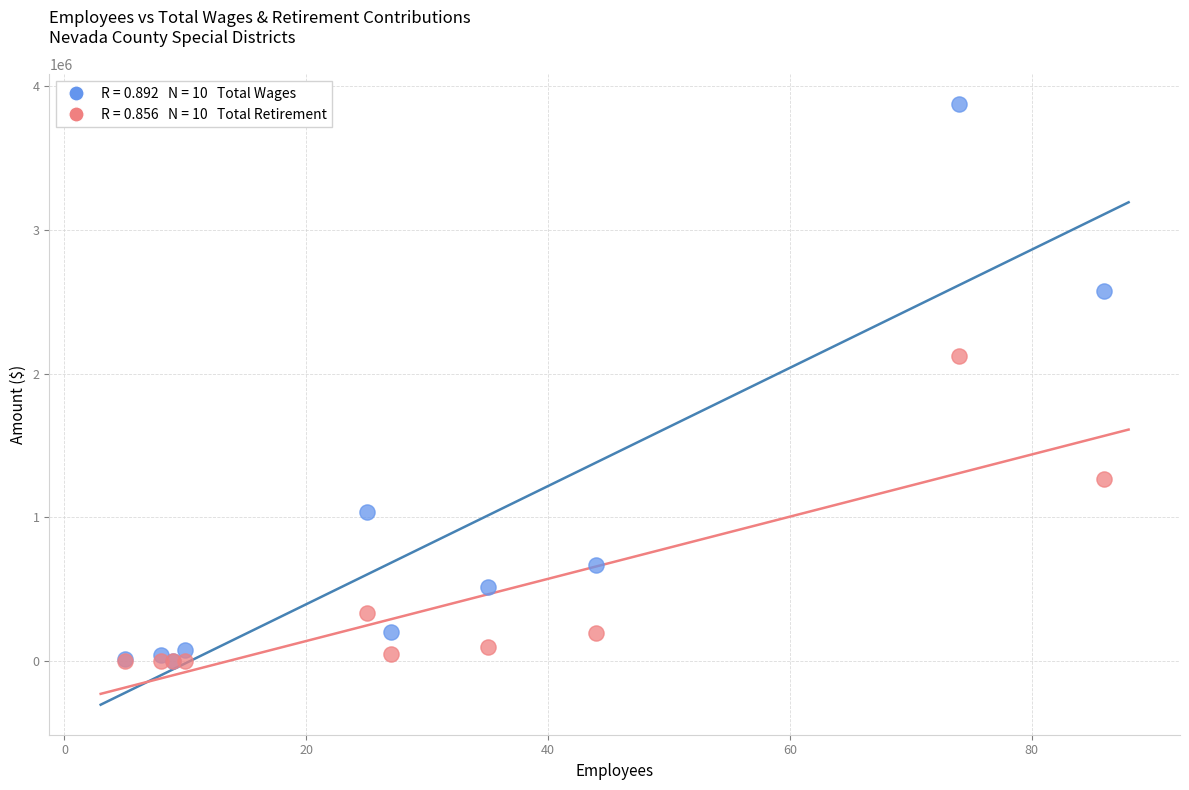

Across all series, what Y value is closest to 1936126?

2120000